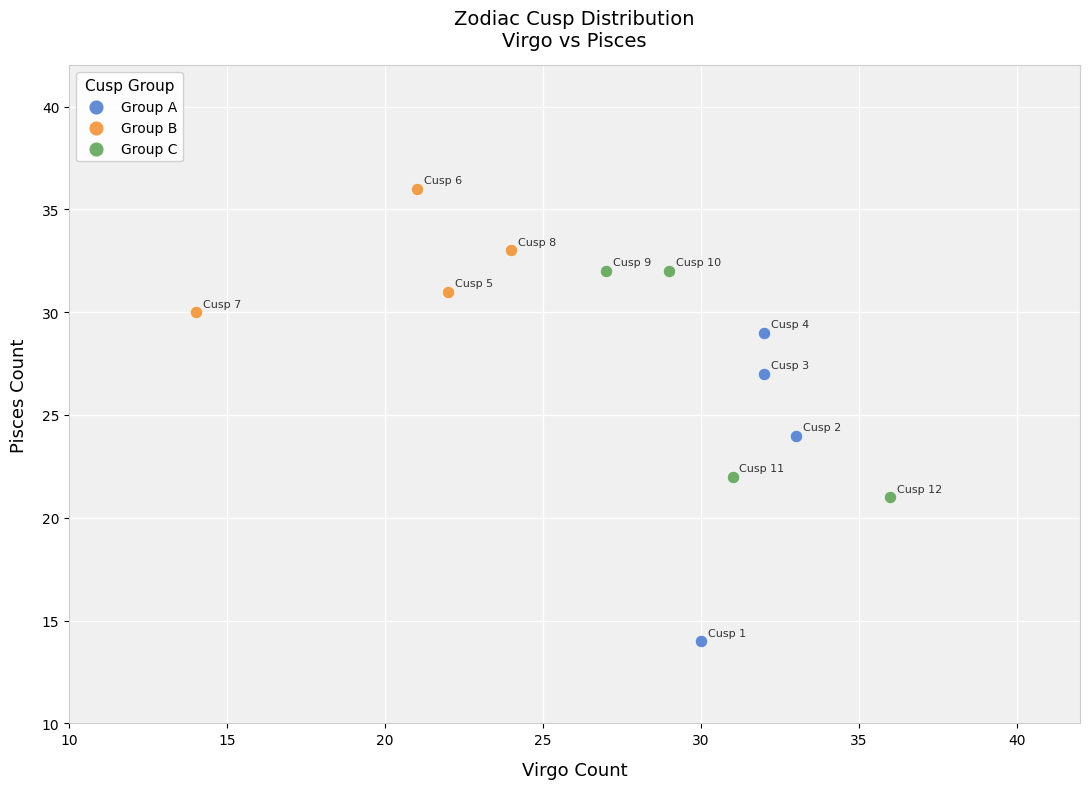

Which series reaches the maximum Y coordinate?

Group B